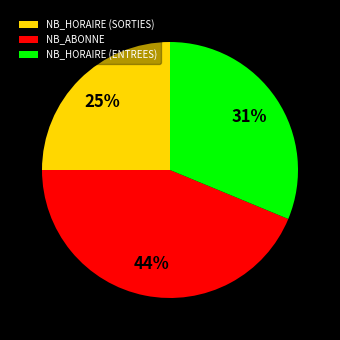

Which has a higher value, NB_HORAIRE (SORTIES) or NB_HORAIRE (ENTREES)?

NB_HORAIRE (ENTREES)